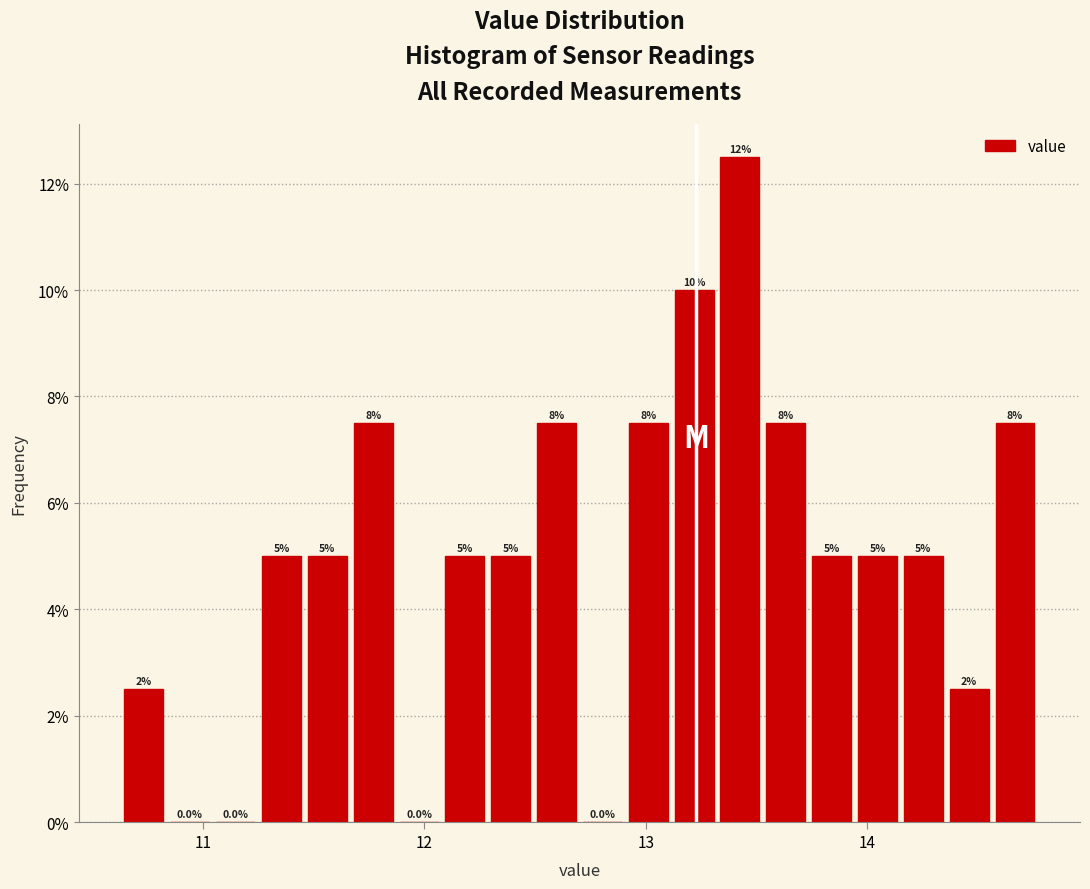

Read against the x-axis, roughly where is the centre of the tallest bar?

13.4